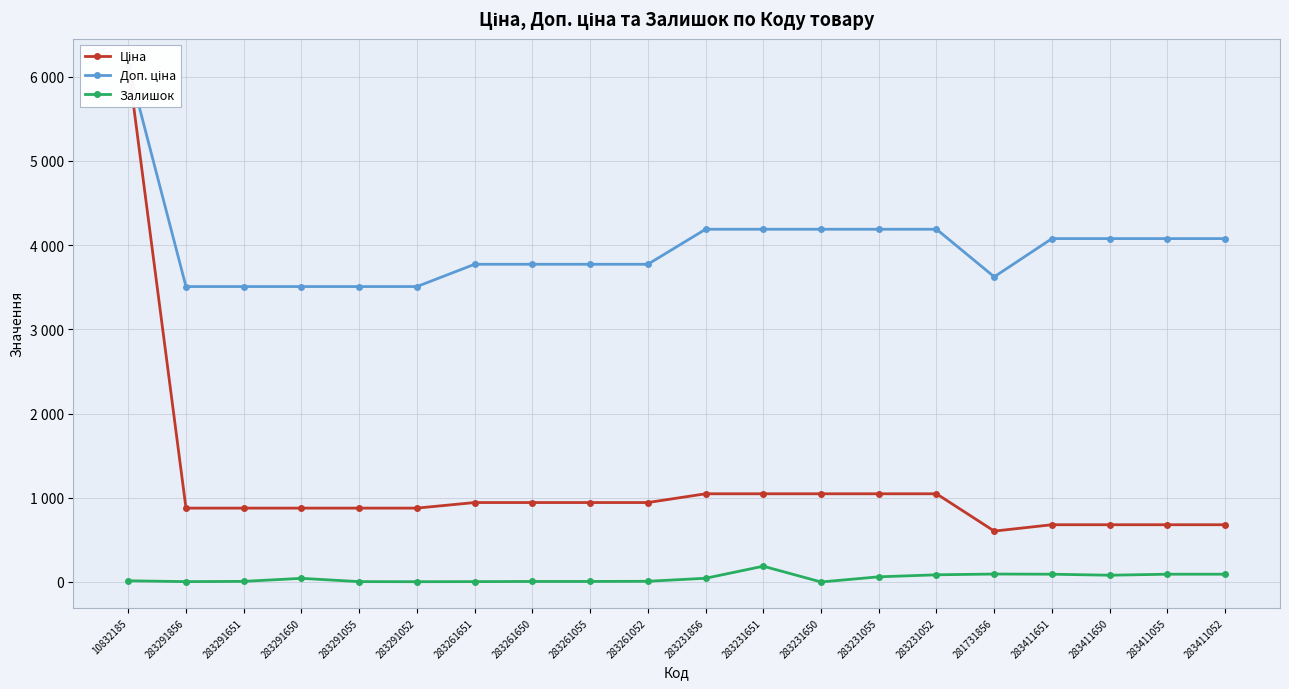

What is the spread (max minus min) of values at 283291055?

3503.9